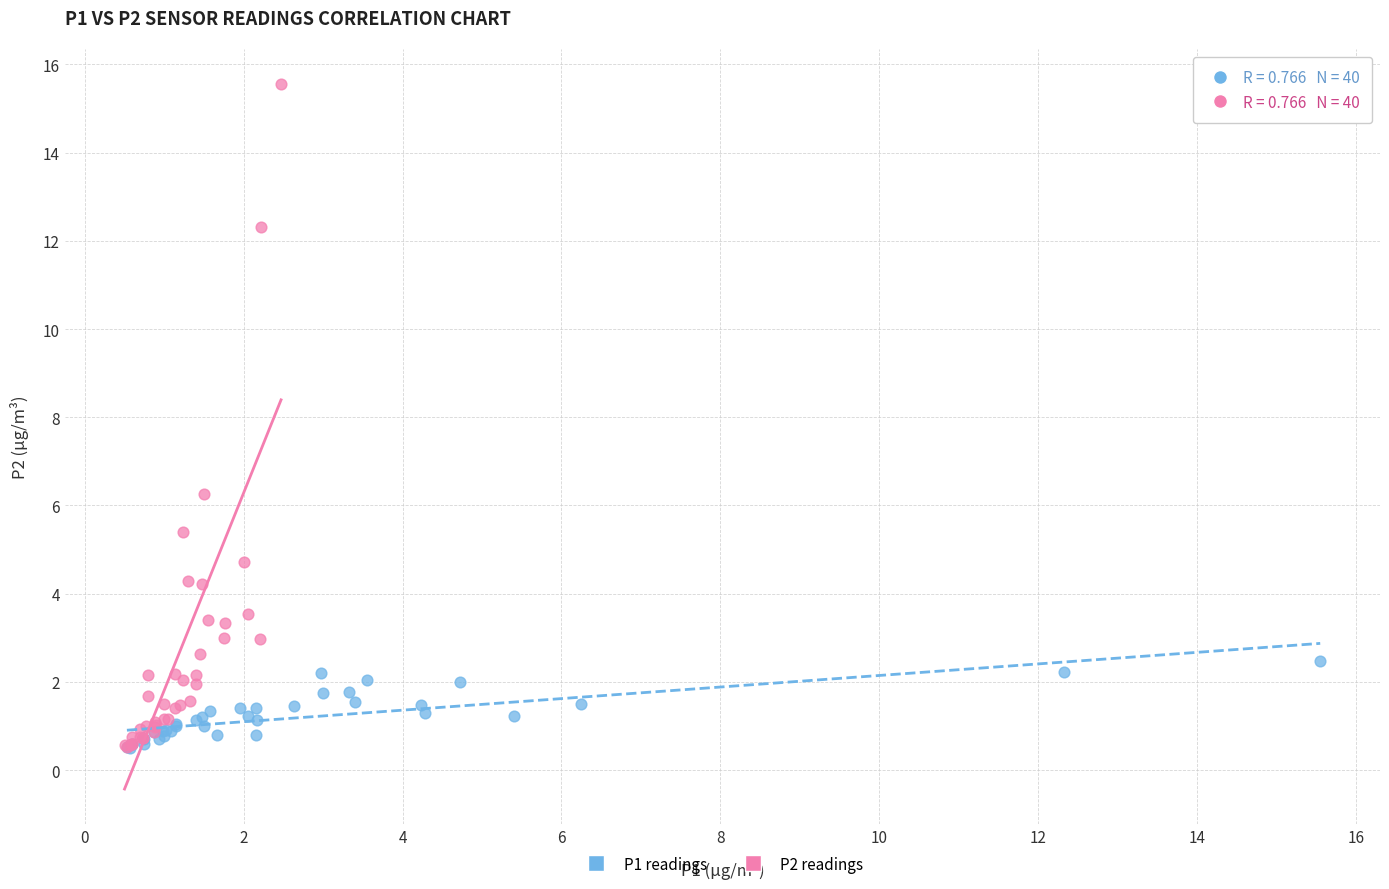

Which series has the widest spread of Y values?

P2 readings